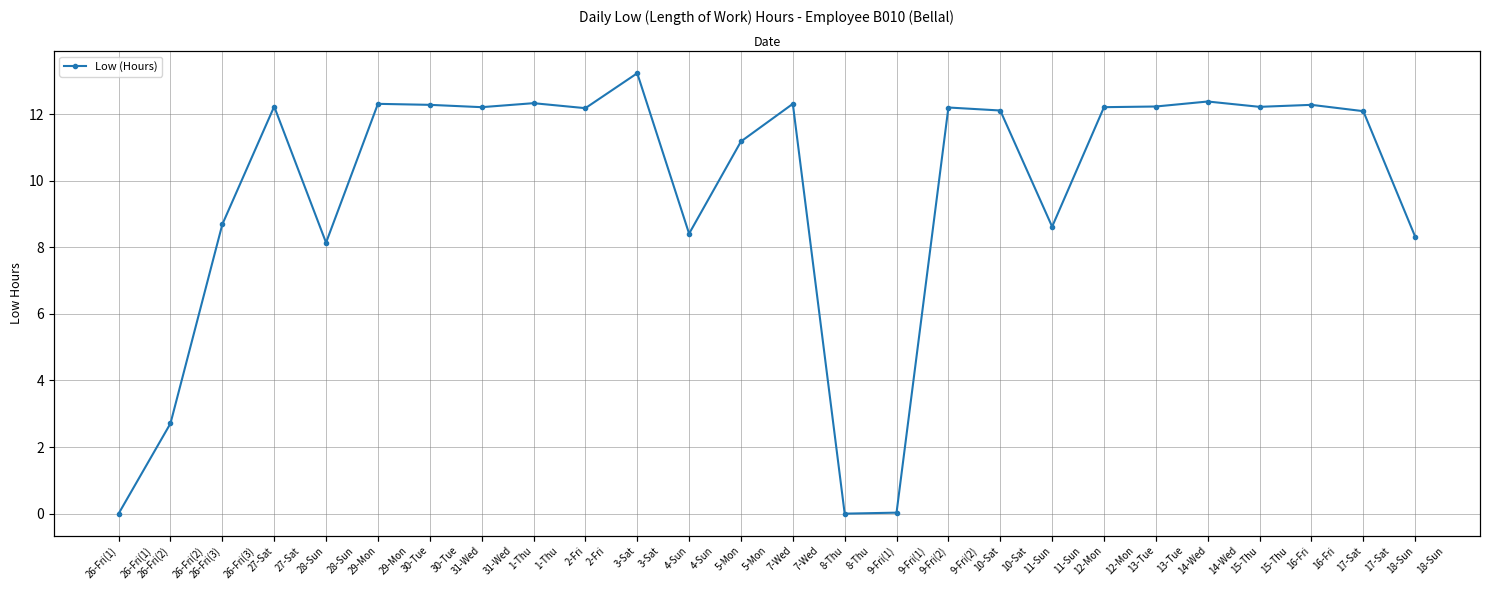

Does the chart display data point markers on the line(s)?

Yes